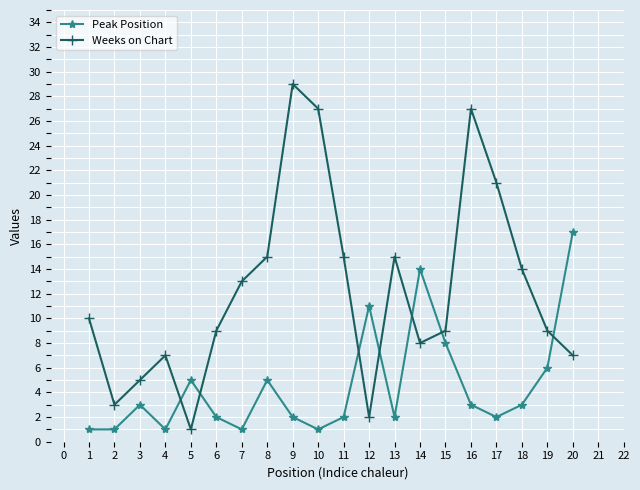

Rank the series at 8 from lowest to highest value.

Peak Position, Weeks on Chart